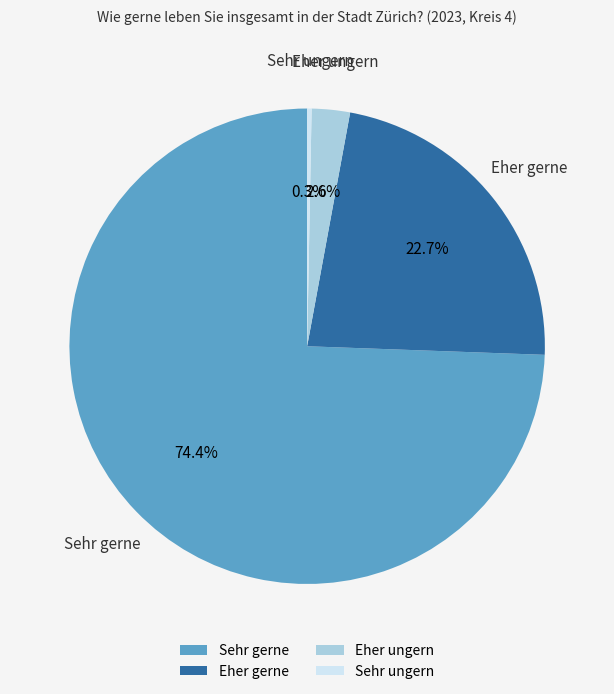

Which category accounts for the majority?

Sehr gerne